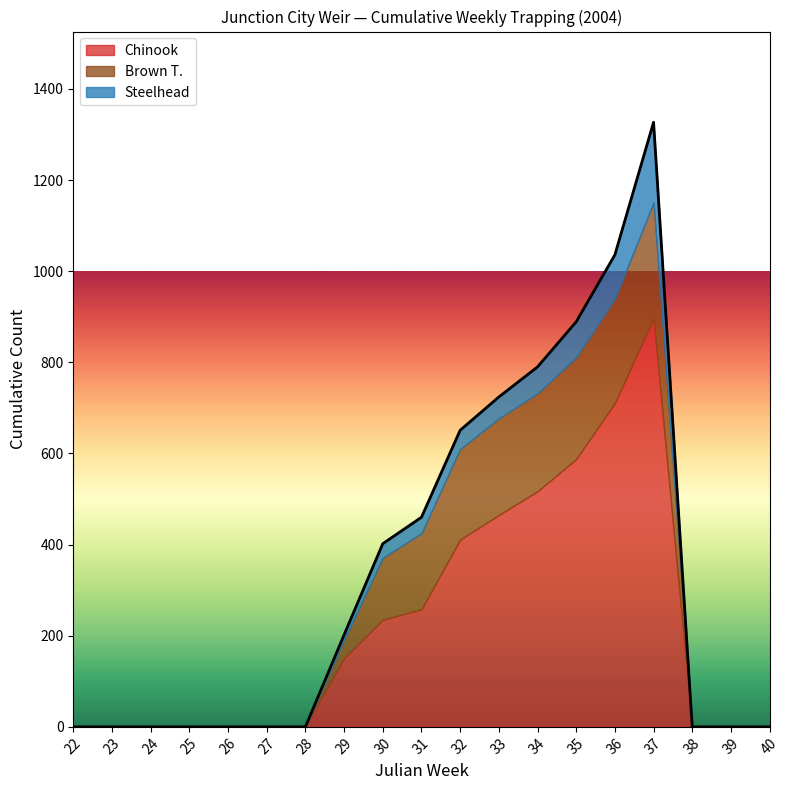

Which has a higher value, 24 or 27?

27